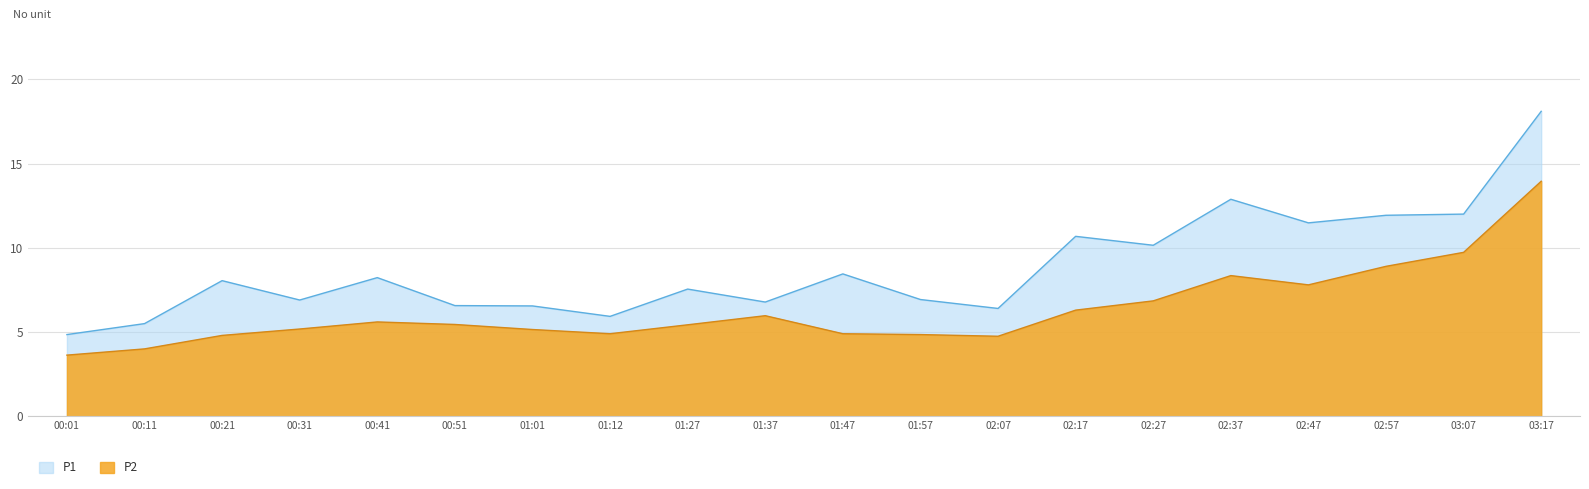

What is the minimum value shown in the chart?

3.6